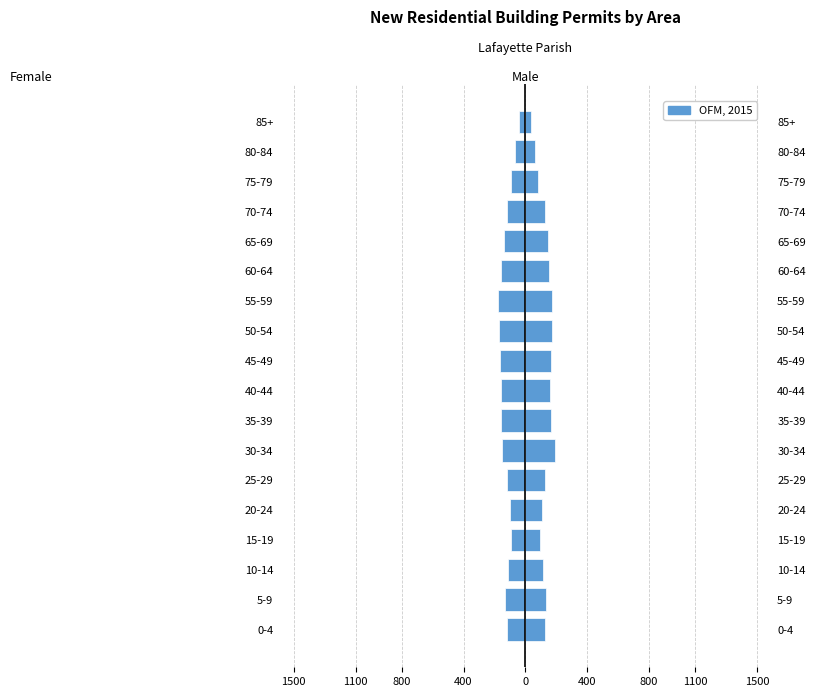

What is the difference between the maximum and minimum values?

135